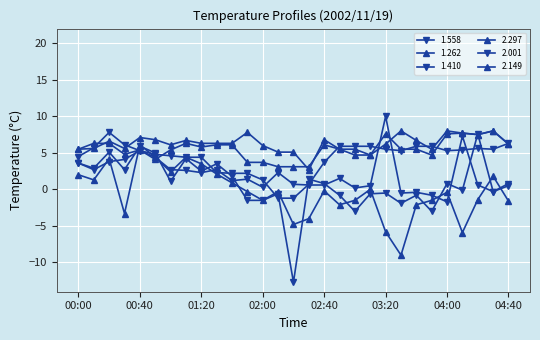

Does the chart have visible grid lines?

Yes